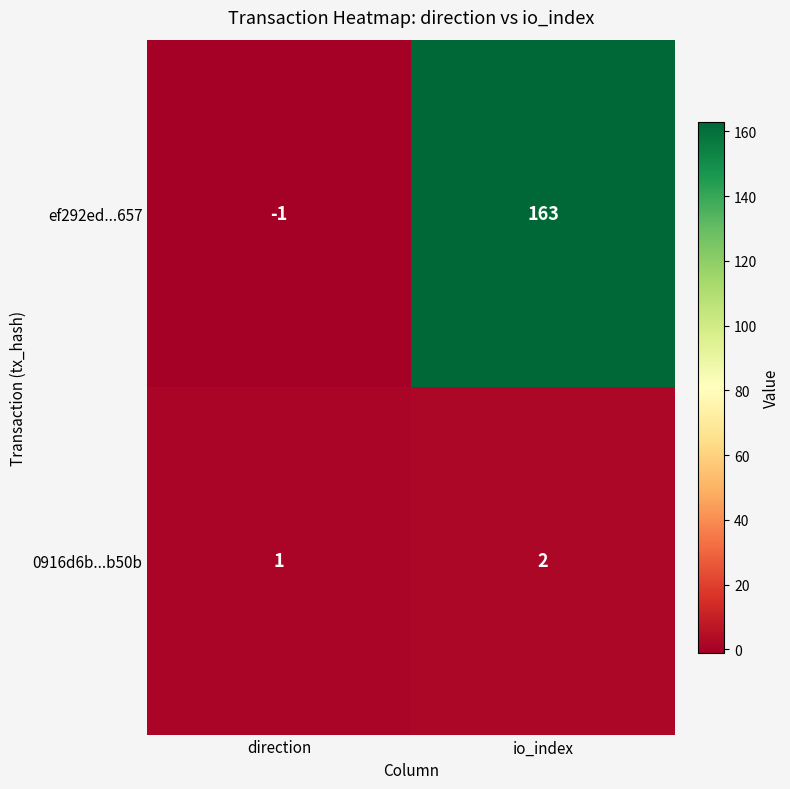

Which series changed the most between direction and io_index?

ef292ed...657